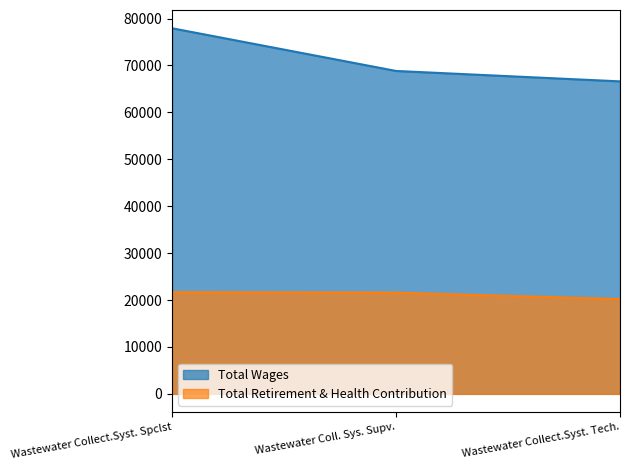

What is the label of the 2nd point from the left?

Wastewater Coll. Sys. Supv.